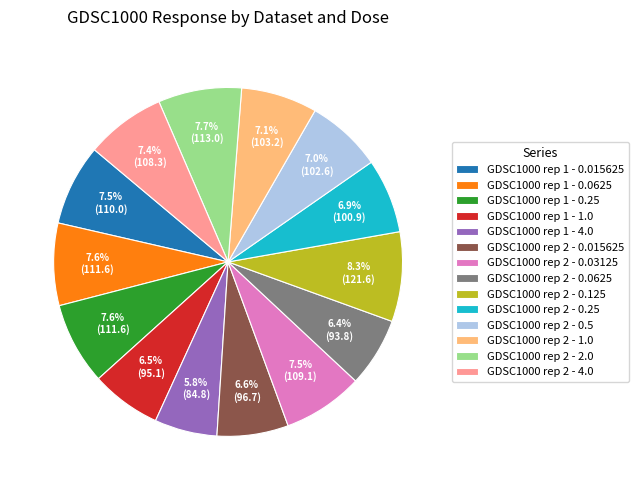

Is there any slice that represents more than half of the pie?

No